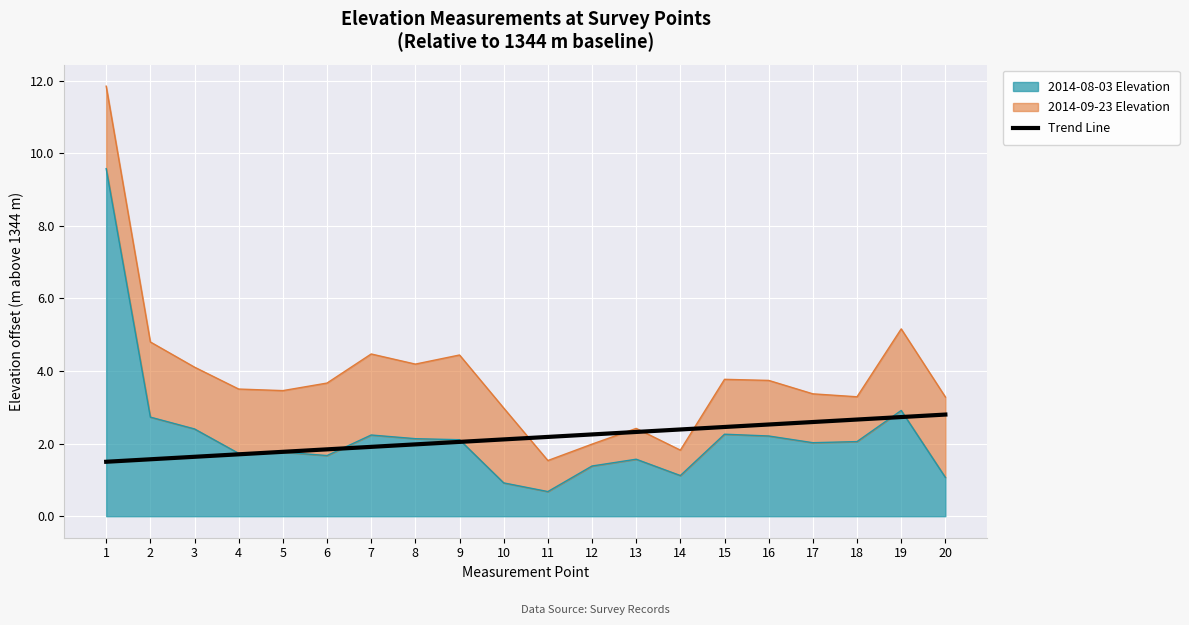

True or false: the data shows 0.5 at 3.

False